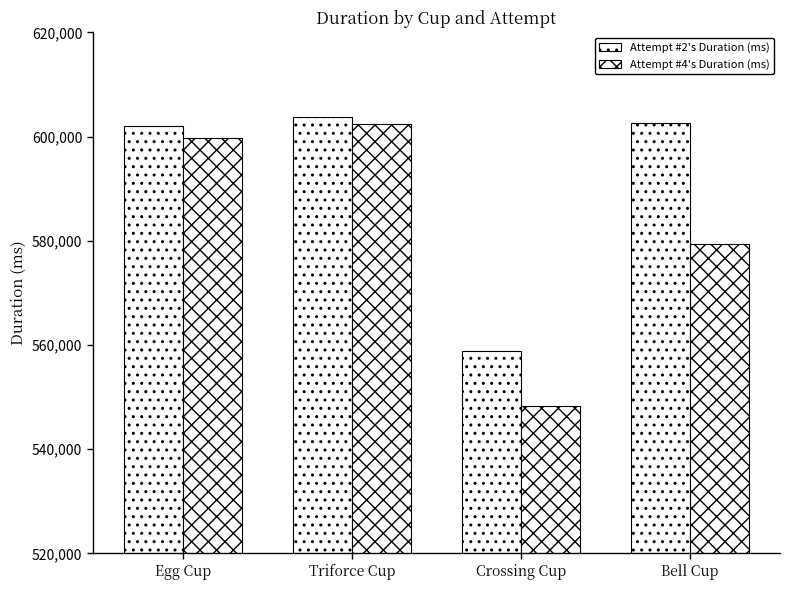

Count the number of categories in the chart.

4